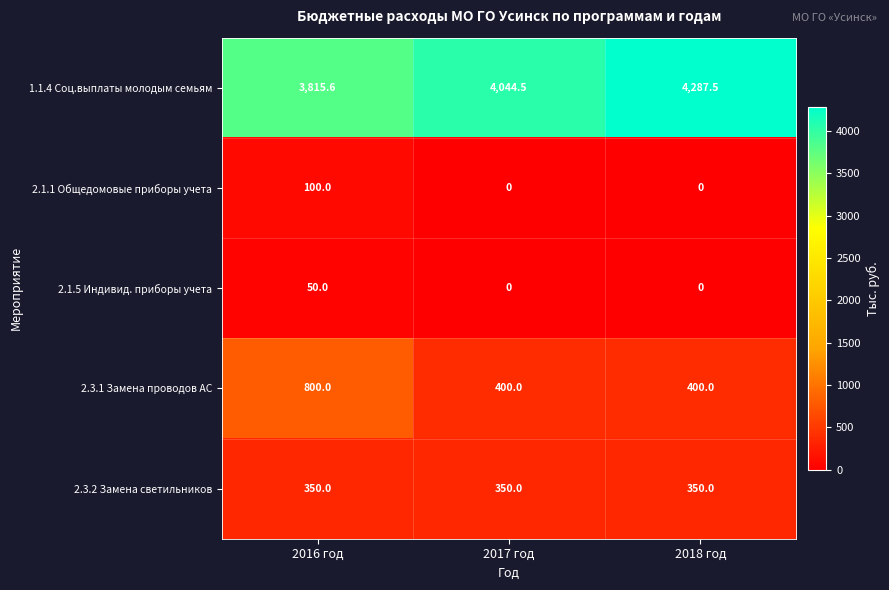

Count the 2.1.1 Общедомовые приборы учета values in the range 0 to 100.

3